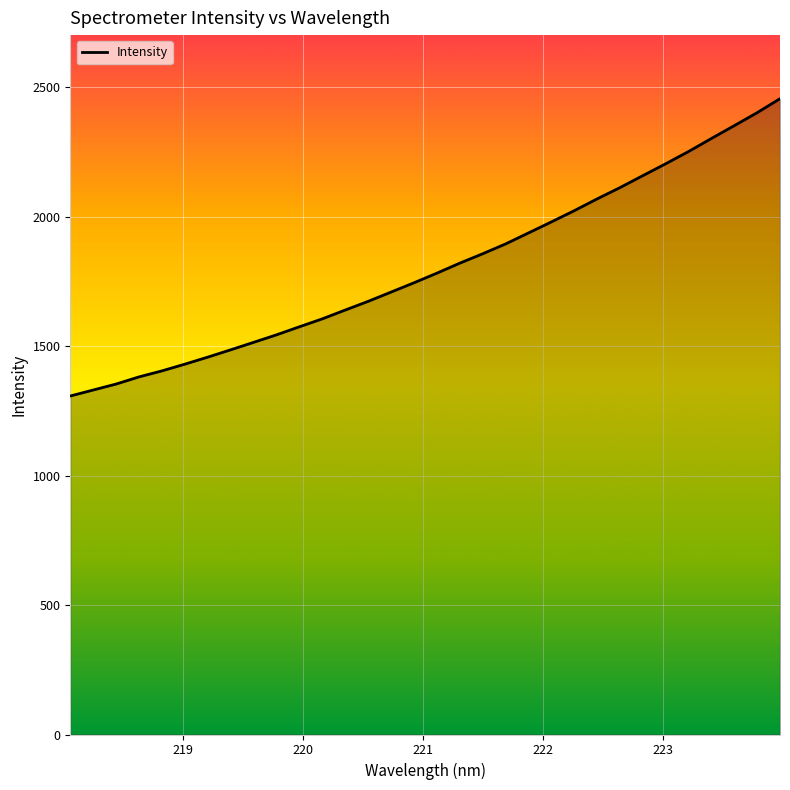

How many lines are shown in the chart?

1